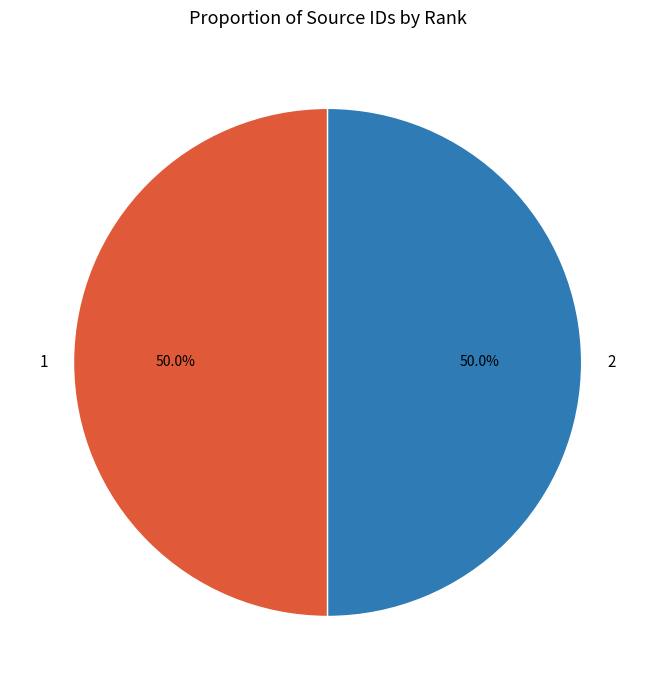

To the nearest percent, what percentage of the pie is 2?

50%